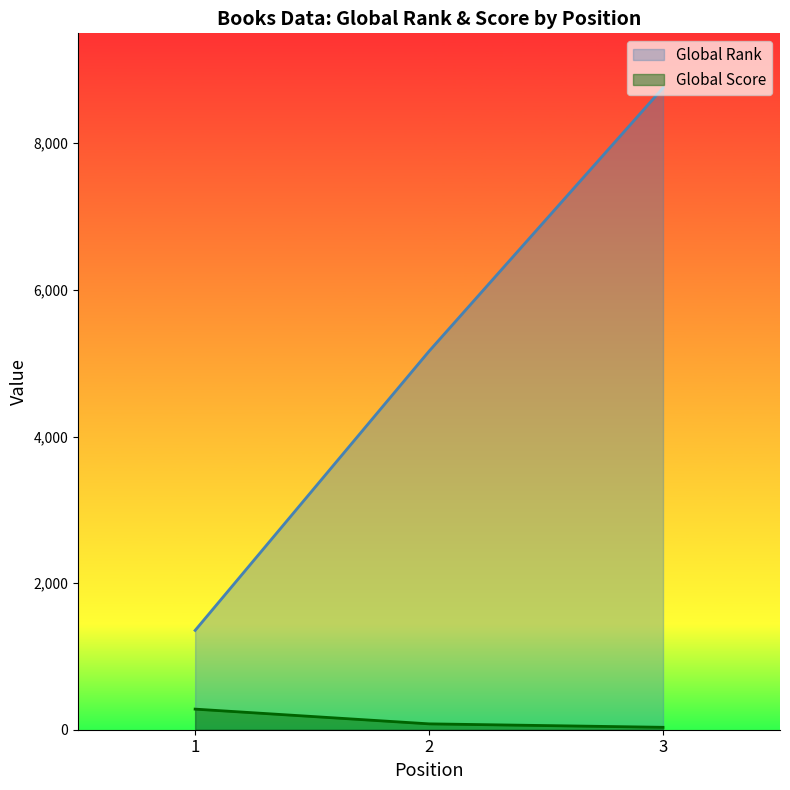

The Global Score series shows 281 at 1. True or false?

True